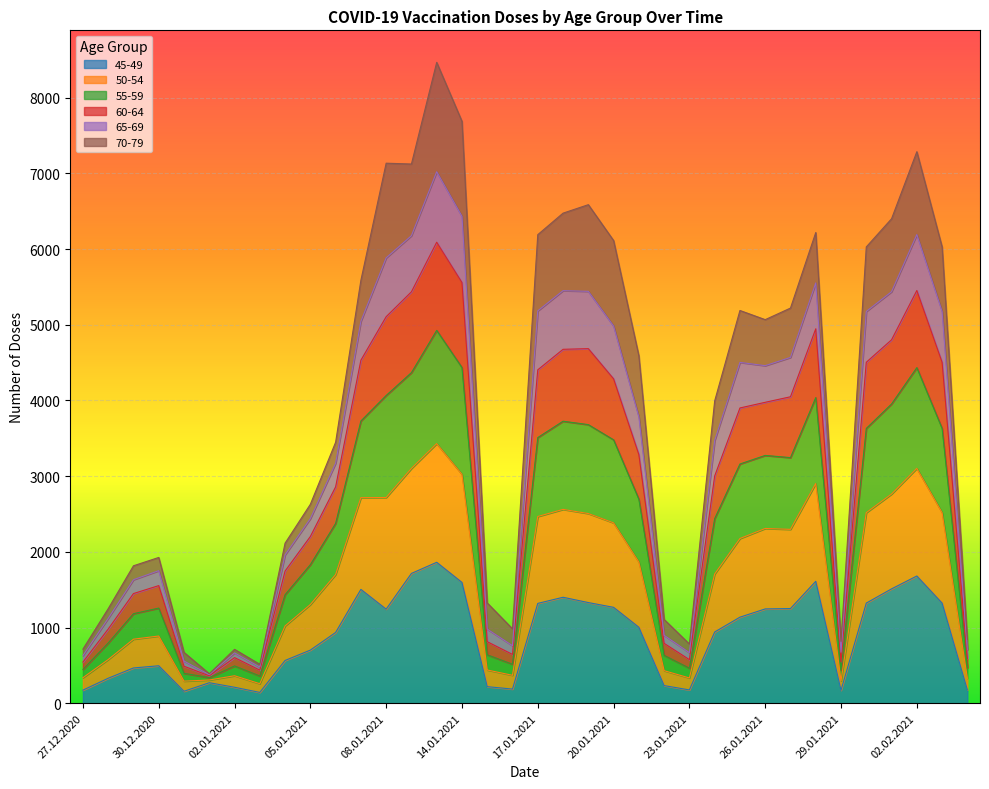

True or false: 45-49 has a value of 211 at 02.01.2021.

True